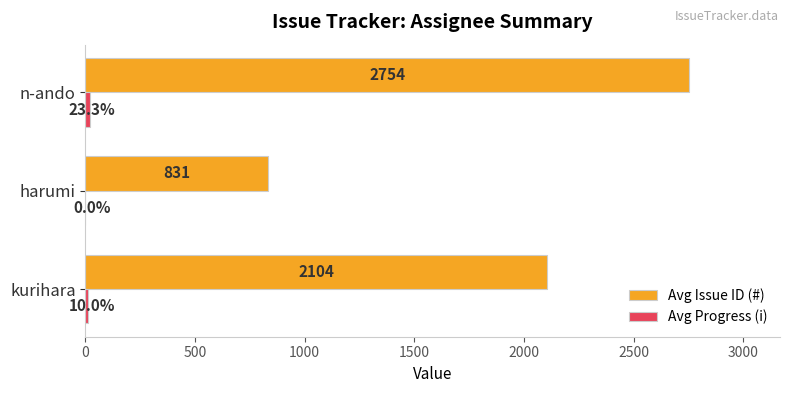

Count the number of categories in the chart.

3